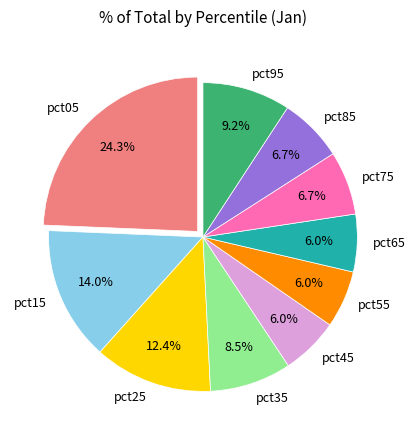

To the nearest percent, what portion does pct85 represent?

7%